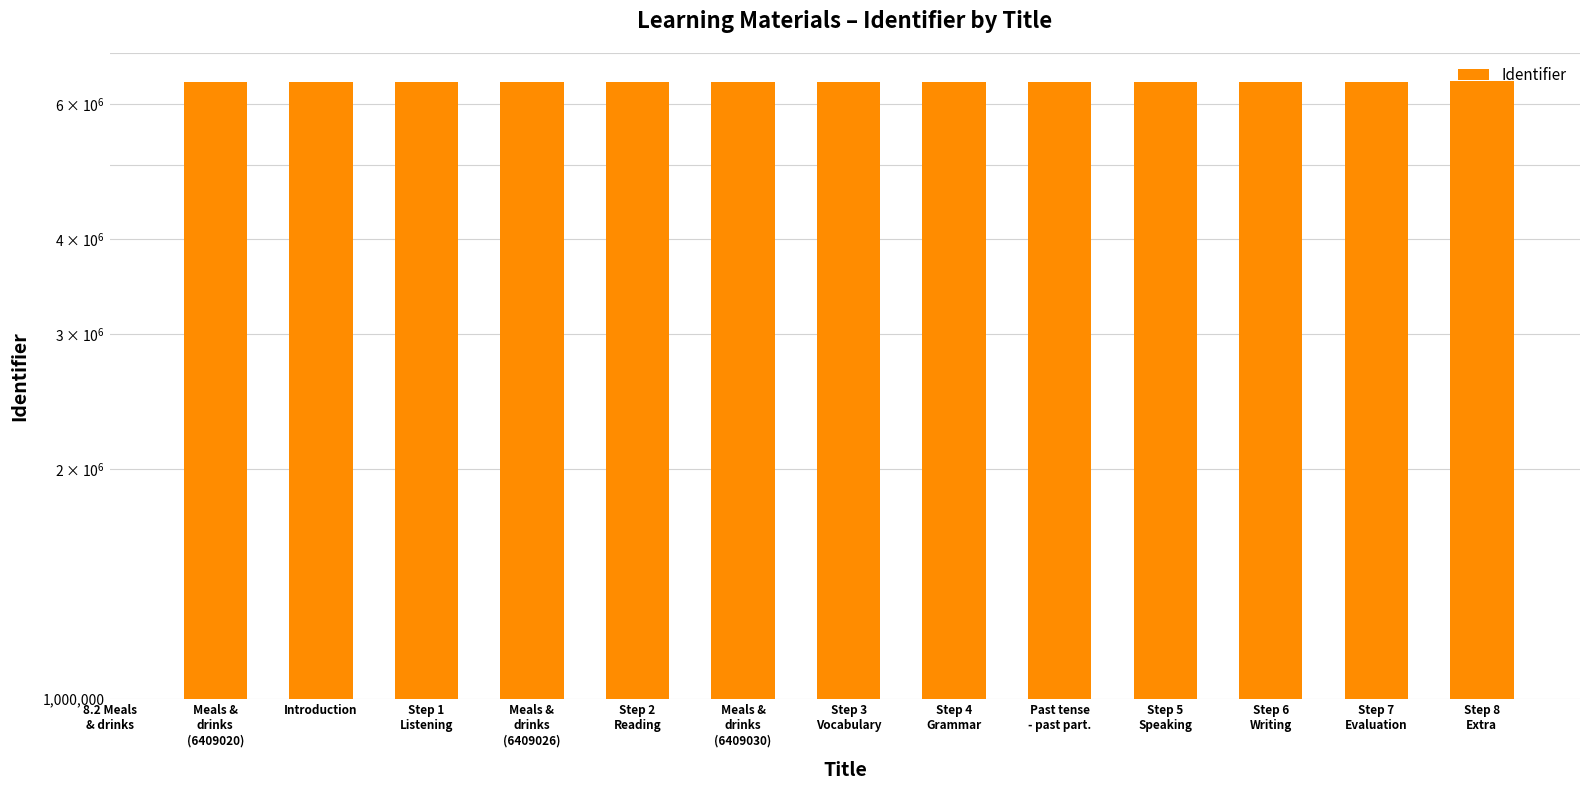

What is the minimum value shown in the chart?

6409020.0